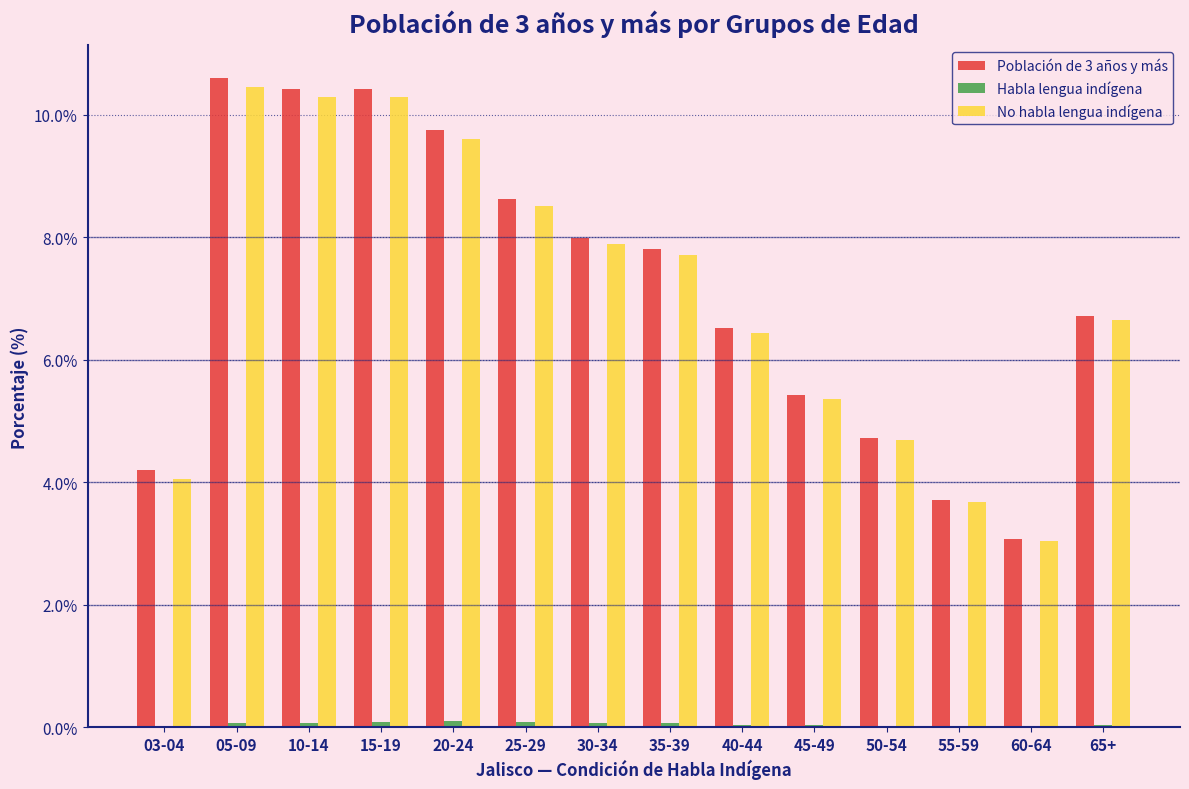

Is it true that Población de 3 años y más equals 3.1 at 60-64?

True